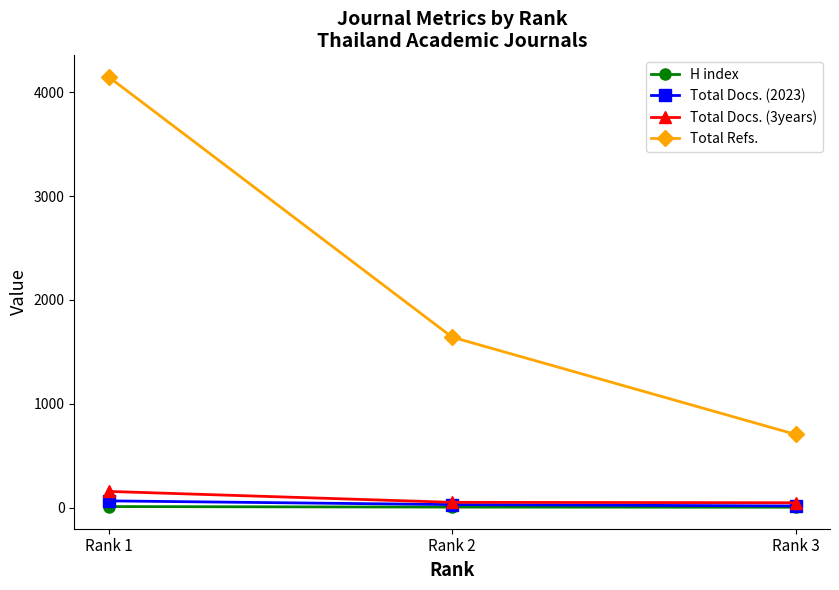

Which series has the widest spread of values?

Total Refs.